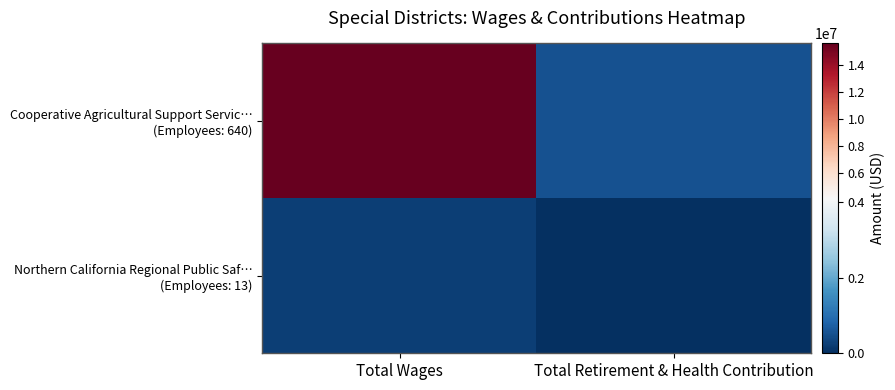

What is the total value across all series at Total Wages?

15840264